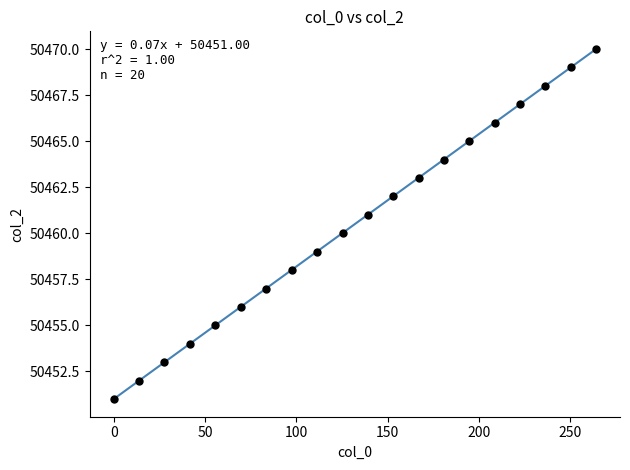

What is the range of Y values (max minus min)?

19